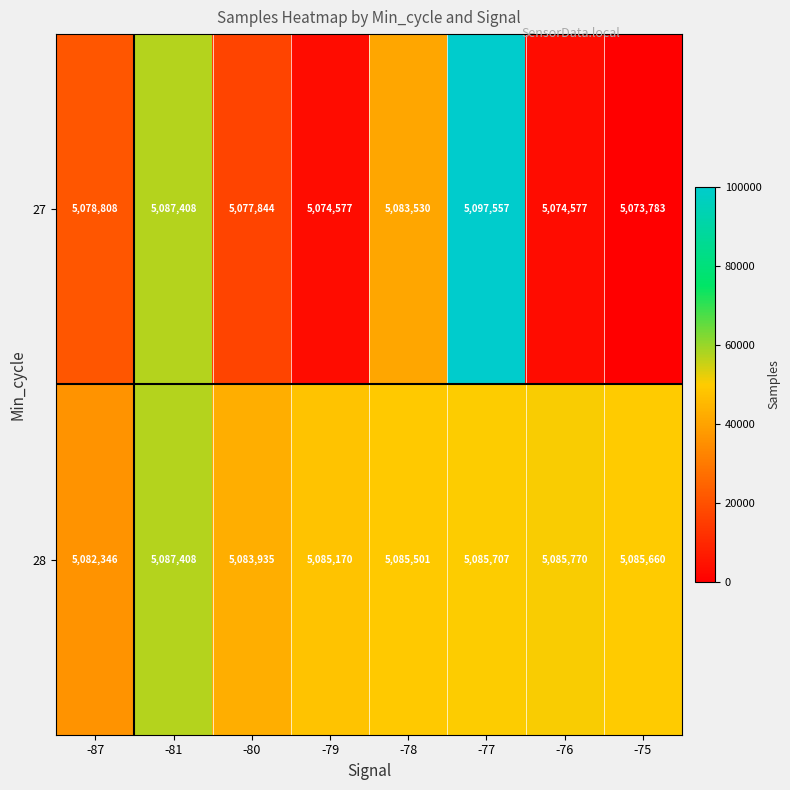

Is the value of 28 at -78 greater than the value of 27 at -75?

Yes